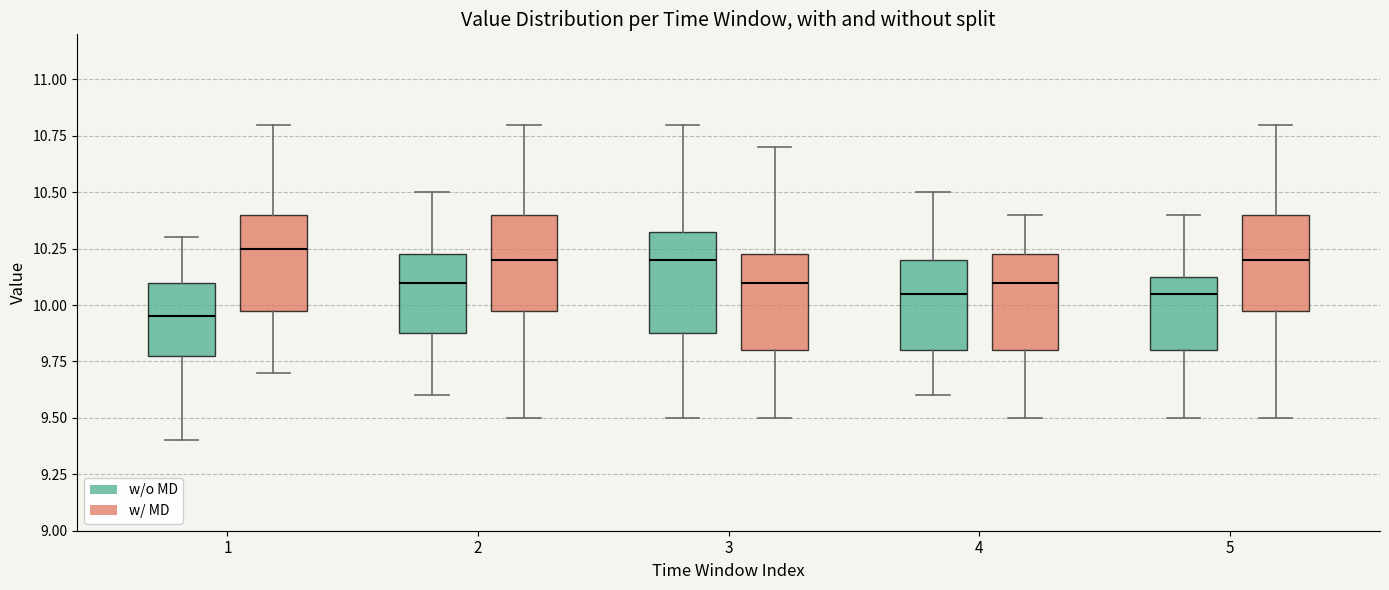

Where is the upper edge of the box for 4 (w/ MD) on the y-axis? The values are not printed on the chart, so give them approximately, as read against the axis.

10.25